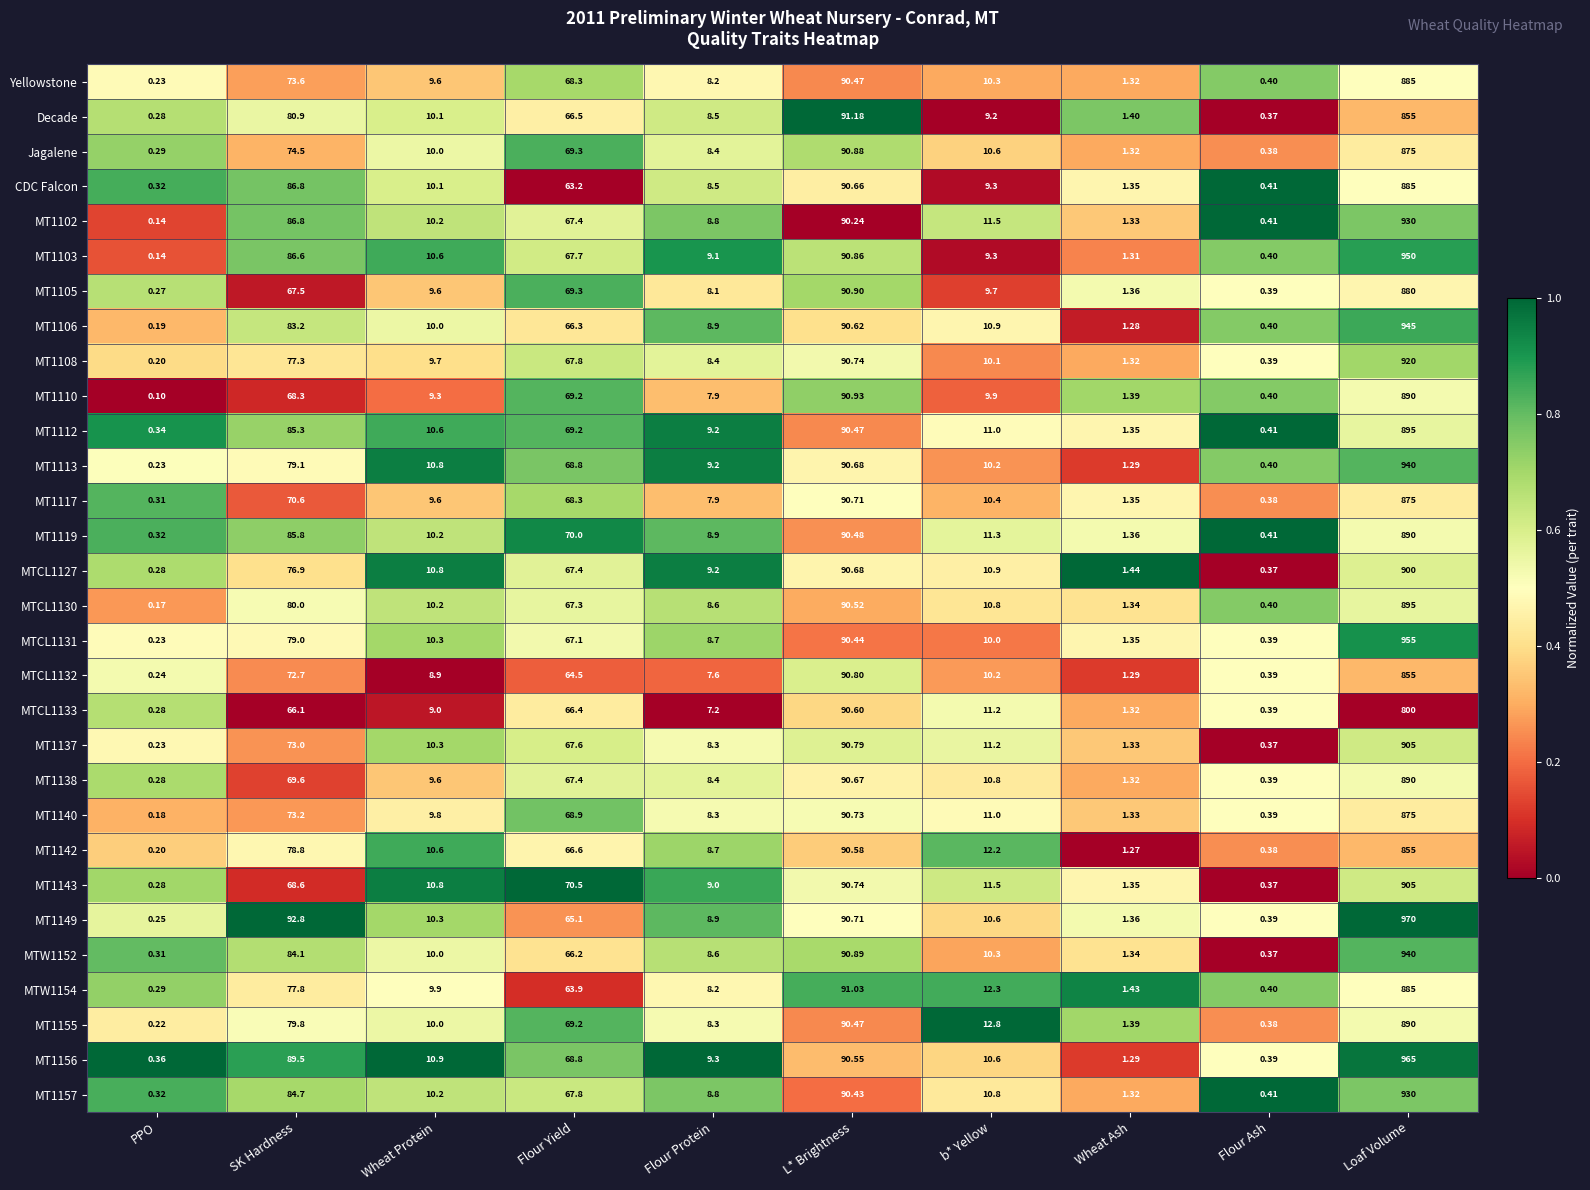

Rank the categories by MT1157 value from highest to lowest.

Loaf Volume, L* Brightness, SK Hardness, Flour Yield, b* Yellow, Wheat Protein, Flour Protein, Wheat Ash, Flour Ash, PPO